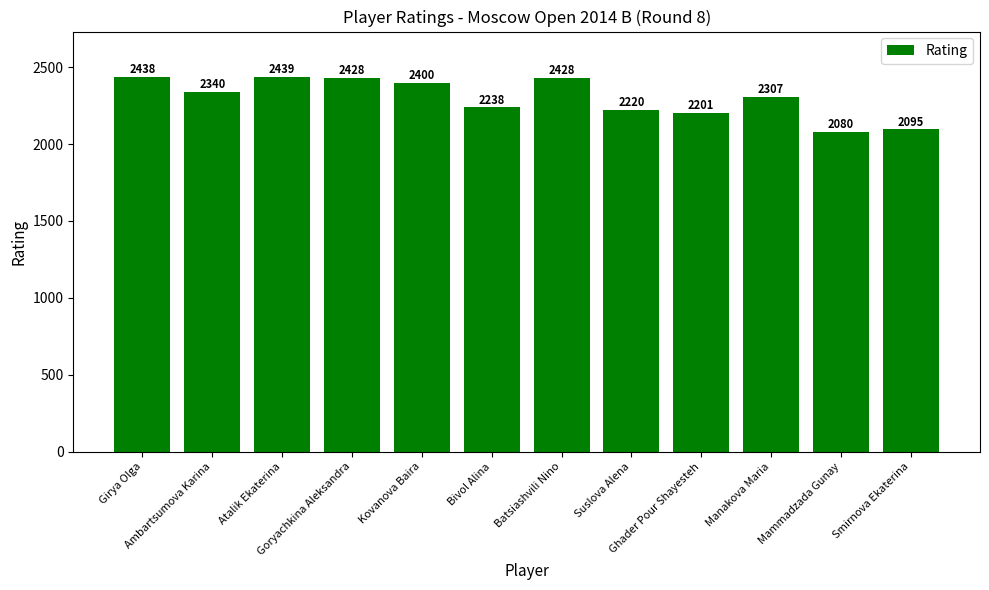

What is the maximum value shown in the chart?

2439